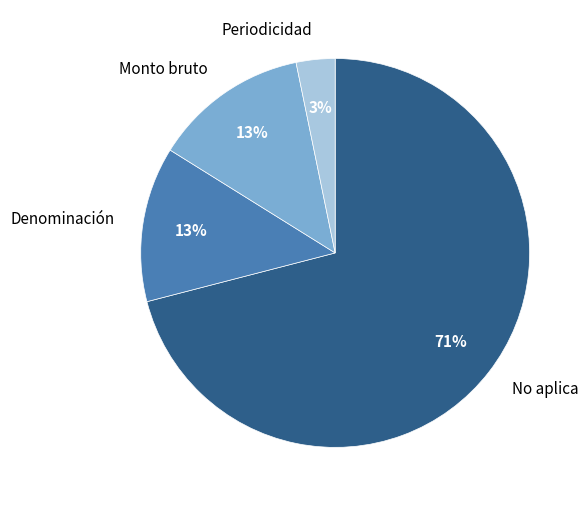

Does any single category account for the majority?

Yes